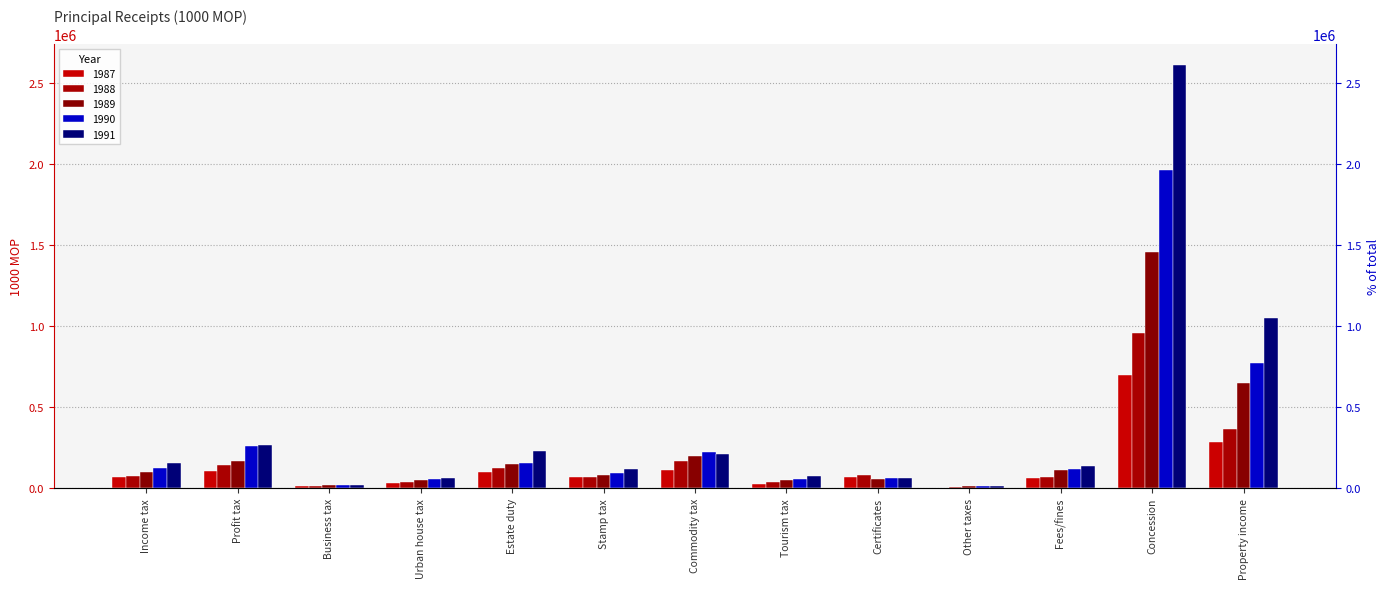

At how many categories does at least one series exceed 2287250?

1